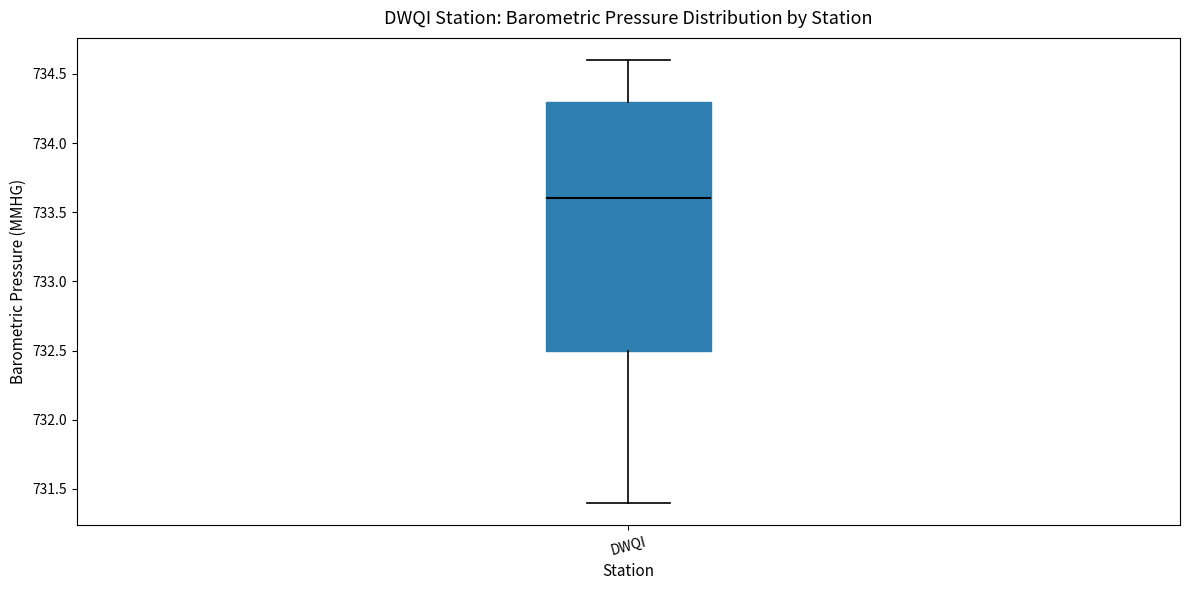

Where does the upper whisker of the box for DWQI end on the y-axis? The values are not printed on the chart, so give them approximately, as read against the axis.

734.6